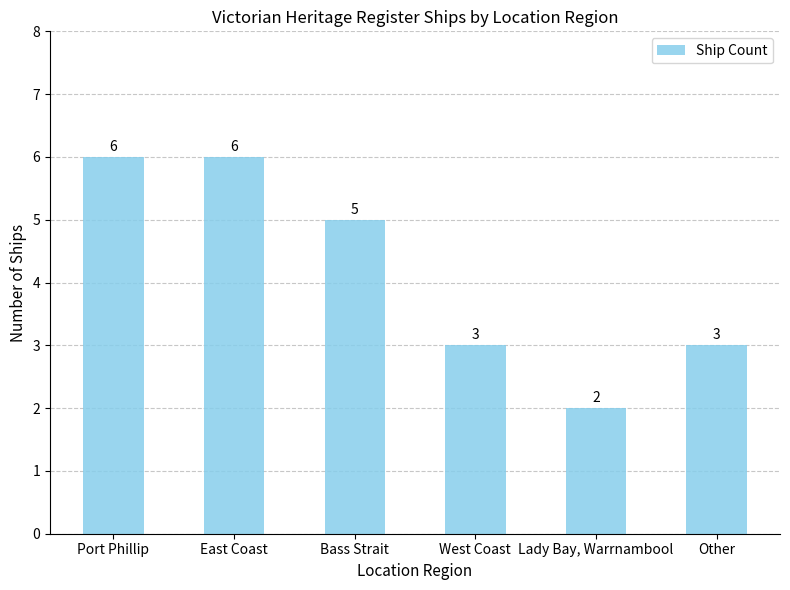

What is the difference between the maximum and minimum values?

4